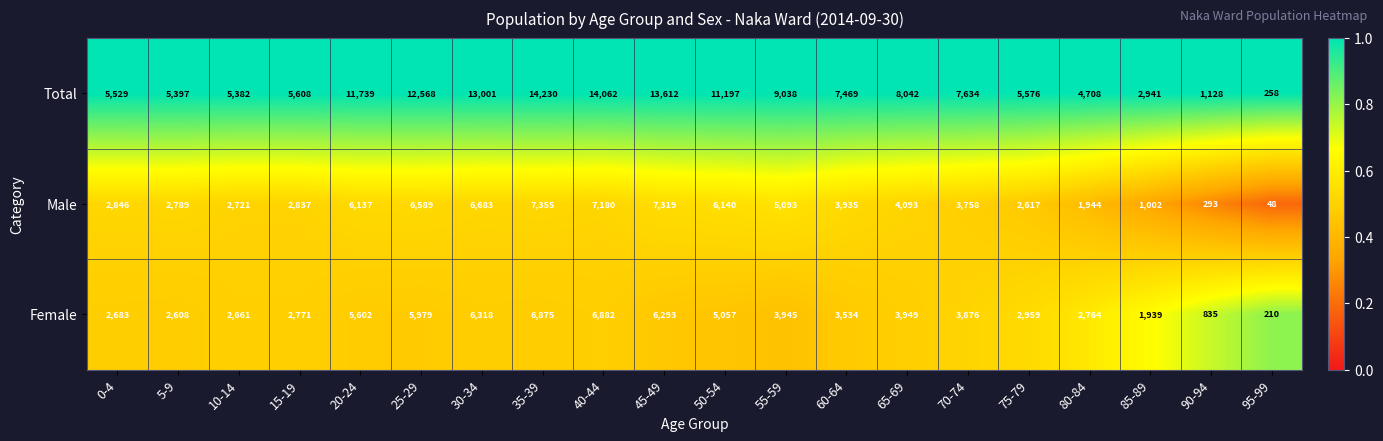

What is the smallest value displayed?

48